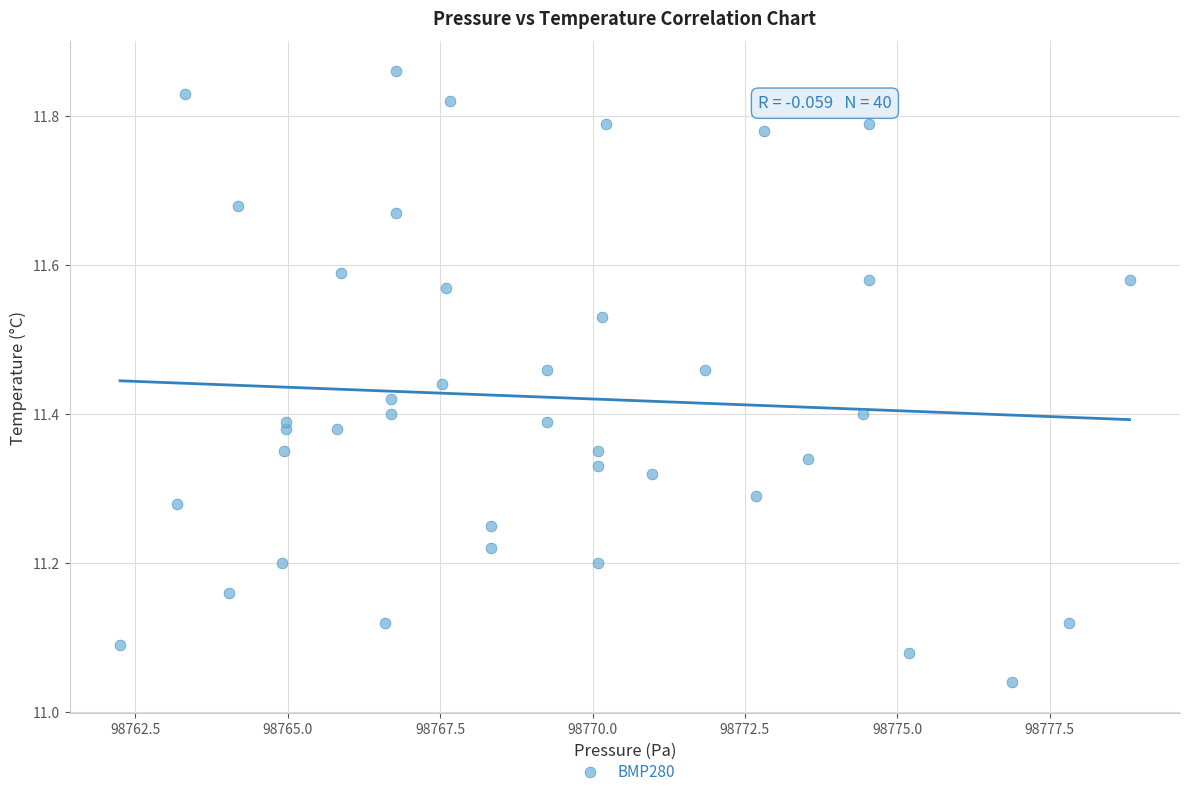

What is the range of X values (max minus min)?

16.6